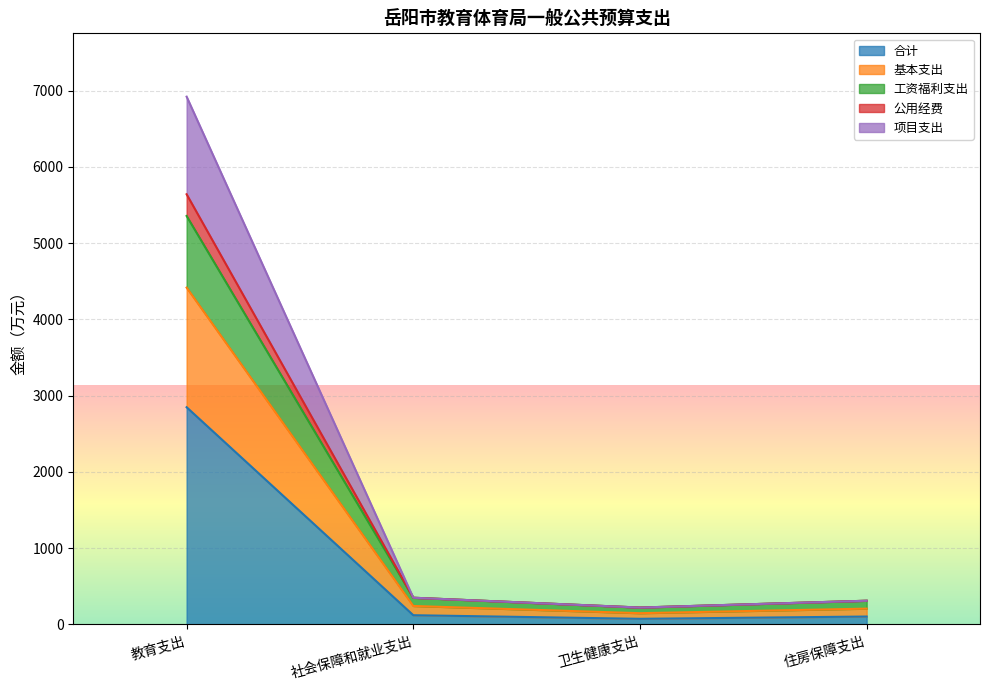

At which label does 项目支出 first exceed 241?

教育支出